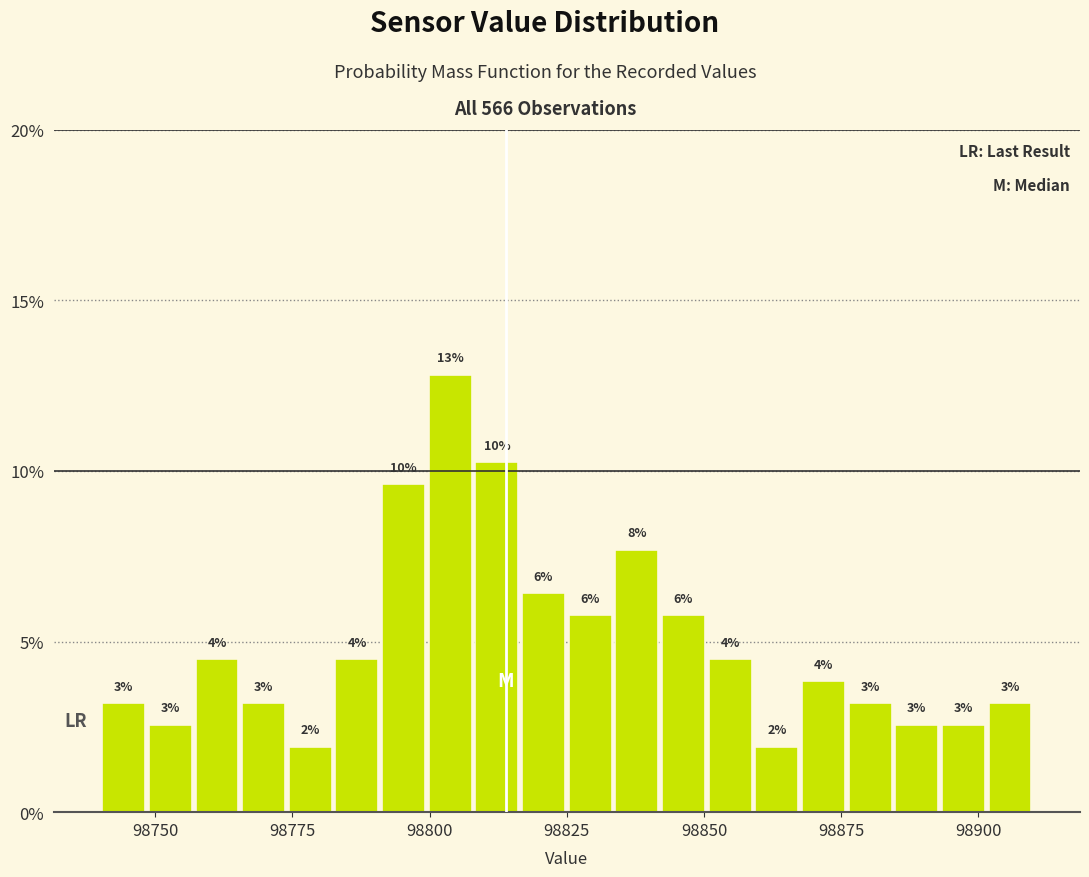

Around what value on the x-axis is the tallest bar? Give the approximate position of its centre, as read against the axis.

98805